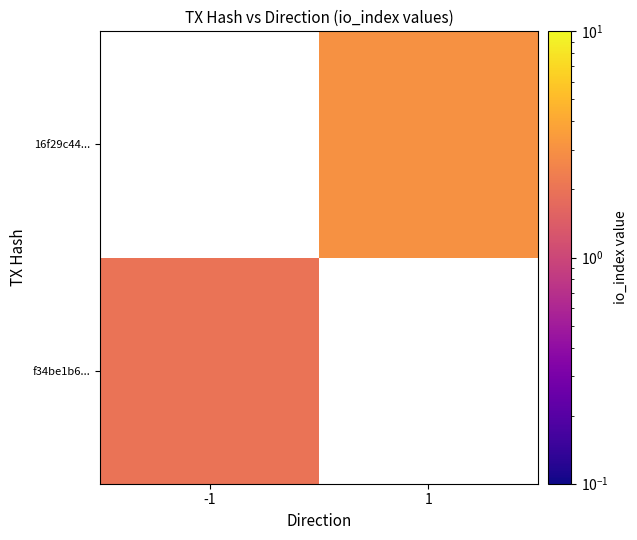

How many values in f34be1b6... are above zero?

1